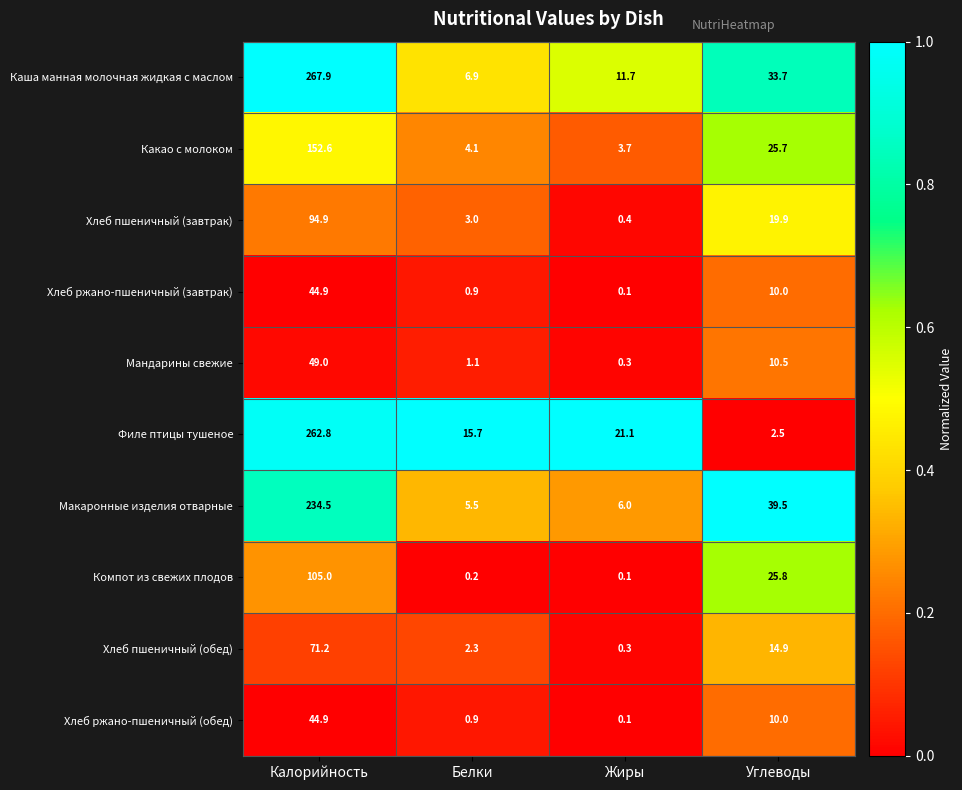

The Макаронные изделия отварные series shows 9.5 at Белки. True or false?

False